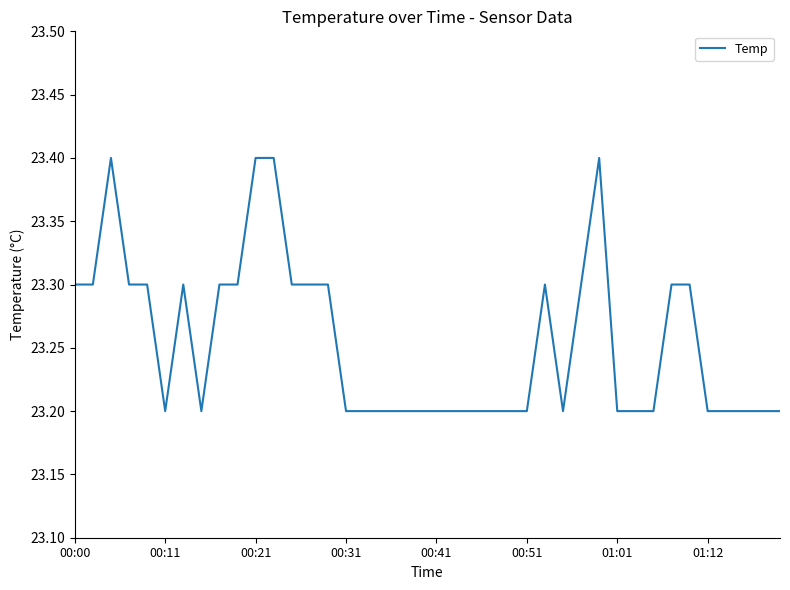

What is the smallest value displayed?

23.2